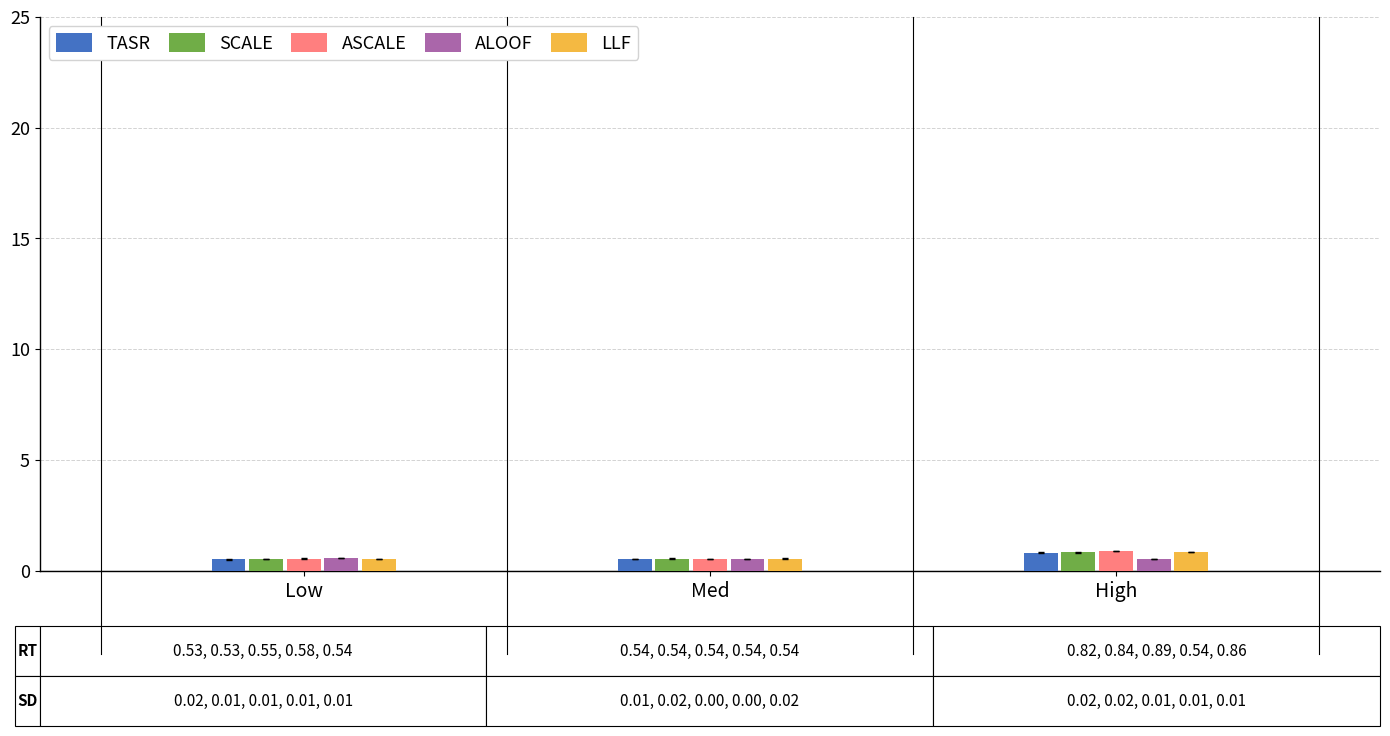

Is it true that TASR equals 0.5 at Med?

True